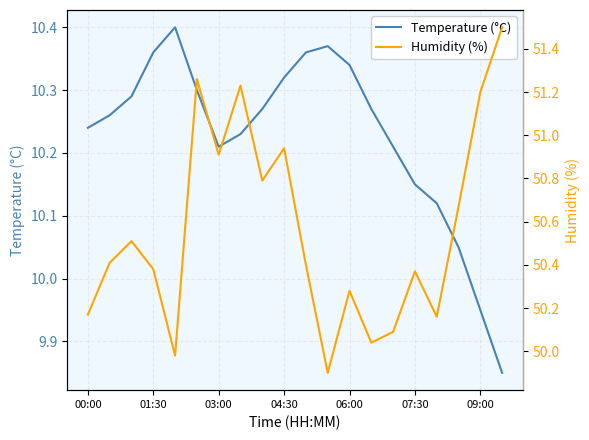

At which label does Temperature (°C) first exceed 10?

00:00